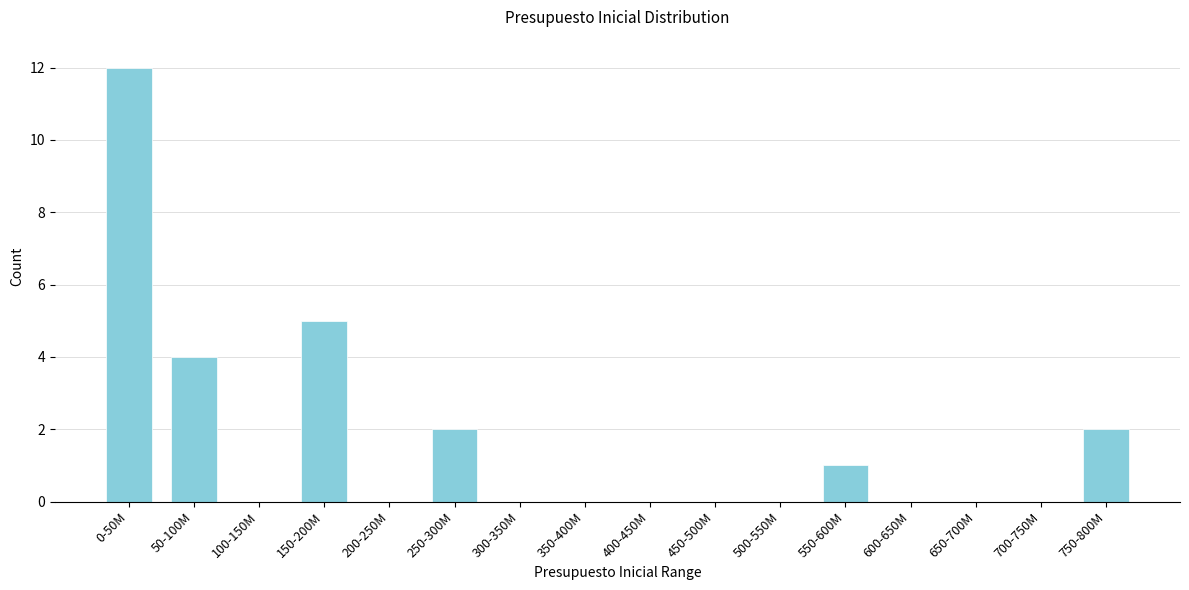

Reading right to left, what are all the values shown in this chart?

750-800M=2	700-750M=0	650-700M=0	600-650M=0	550-600M=1	500-550M=0	450-500M=0	400-450M=0	350-400M=0	300-350M=0	250-300M=2	200-250M=0	150-200M=5	100-150M=0	50-100M=4	0-50M=12